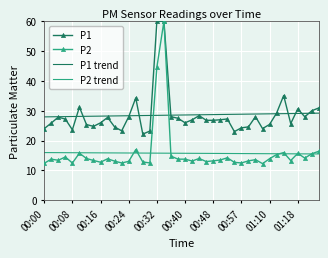

Which series has the largest range (max minus min)?

P2